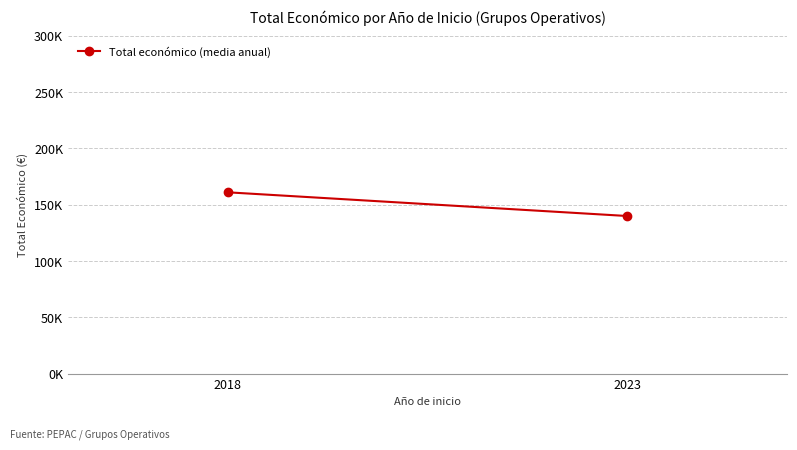

At which label is the value closest to 150524?

2023